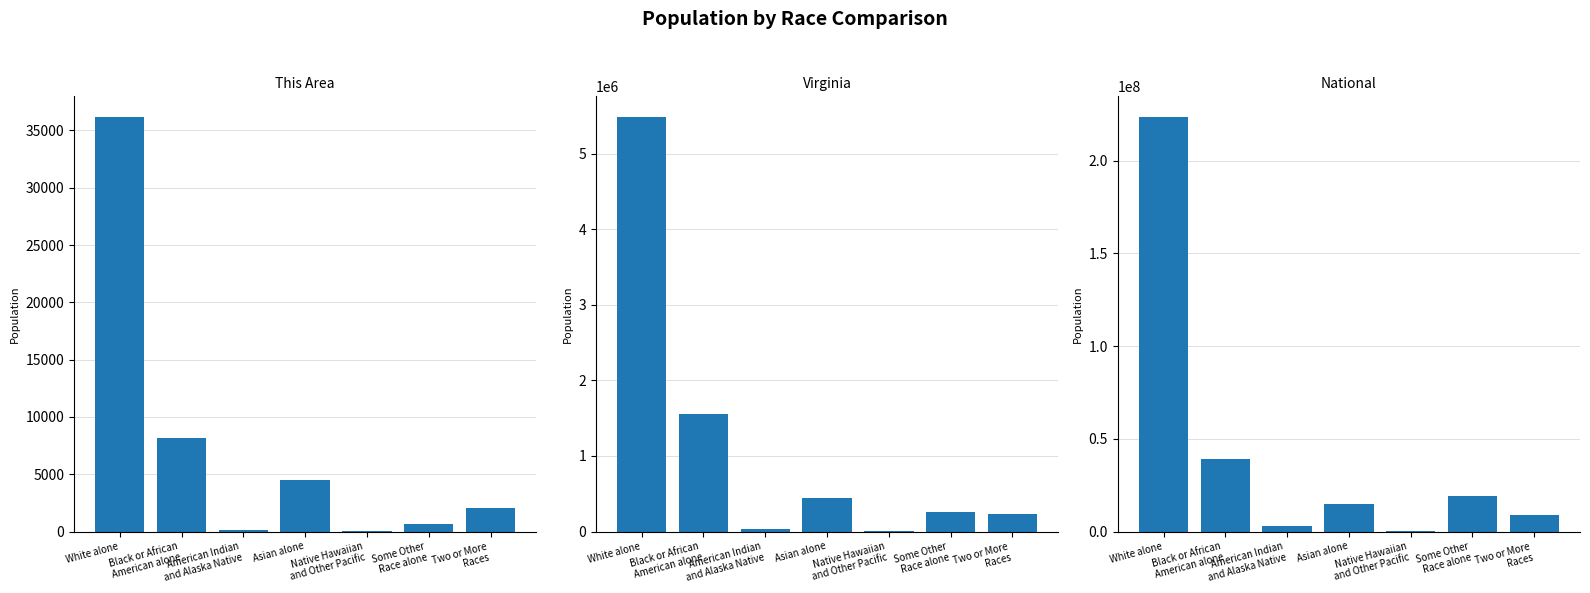

What is the total value across all series at Asian alone?

15118651